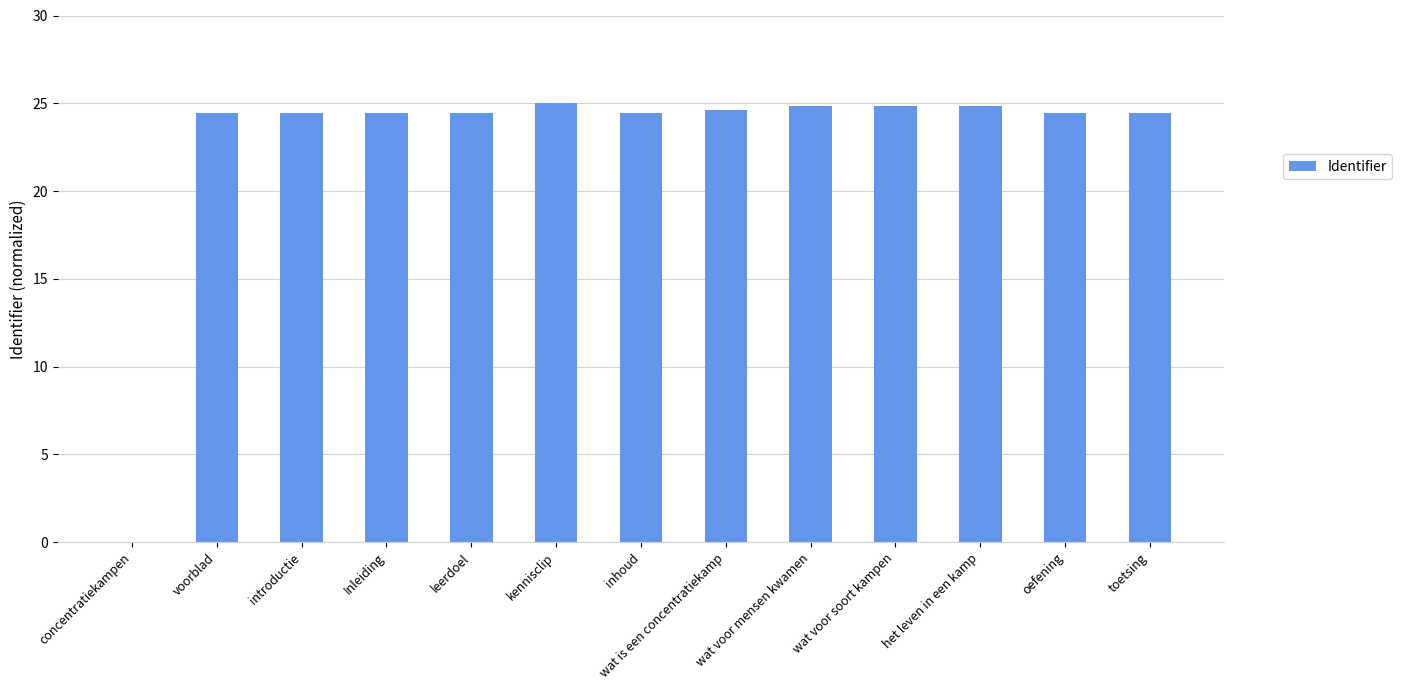

What is the greatest value displayed?

25.0